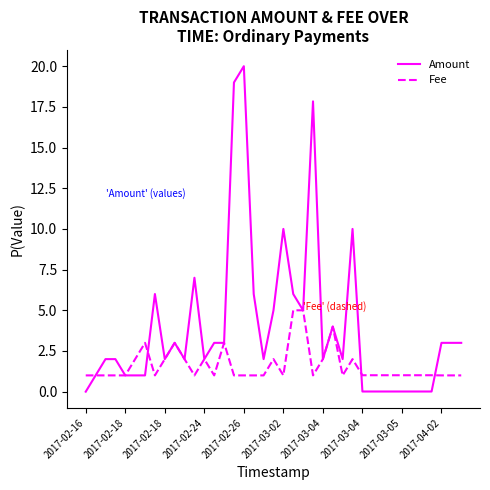

Rank the series by their maximum value, from highest to lowest.

Amount, Fee